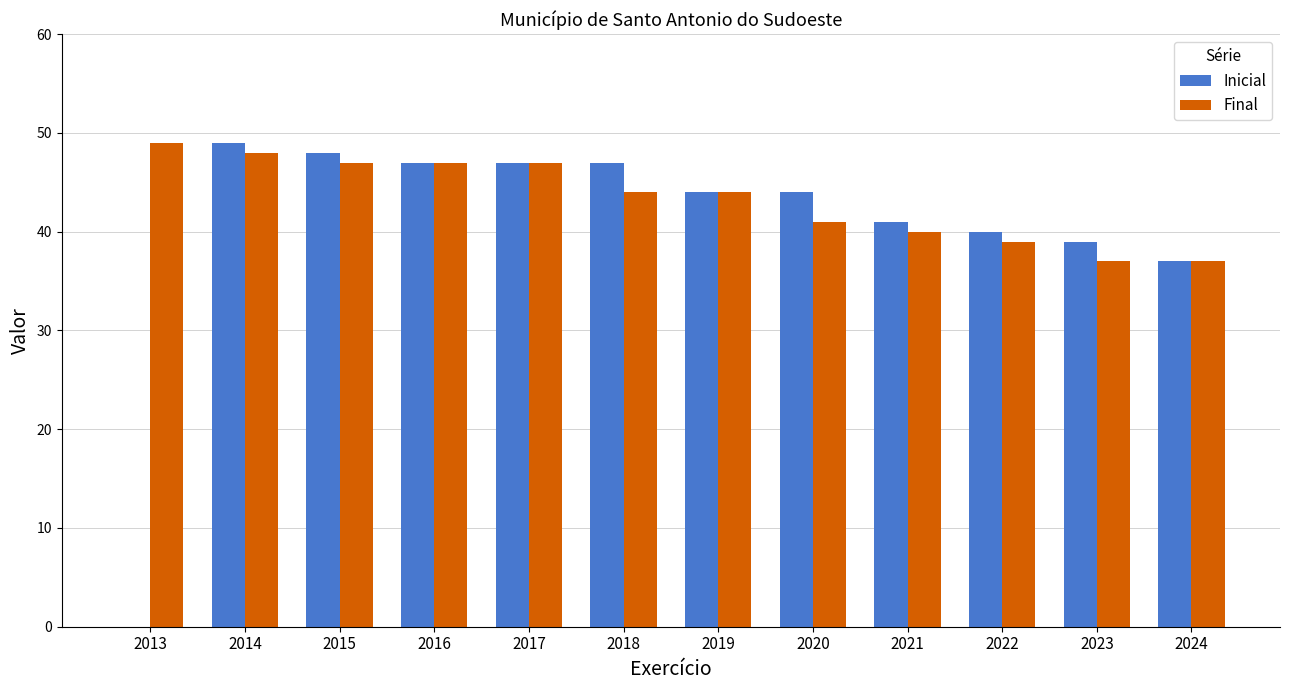

The value of Inicial at 2020 is 14. True or false?

False